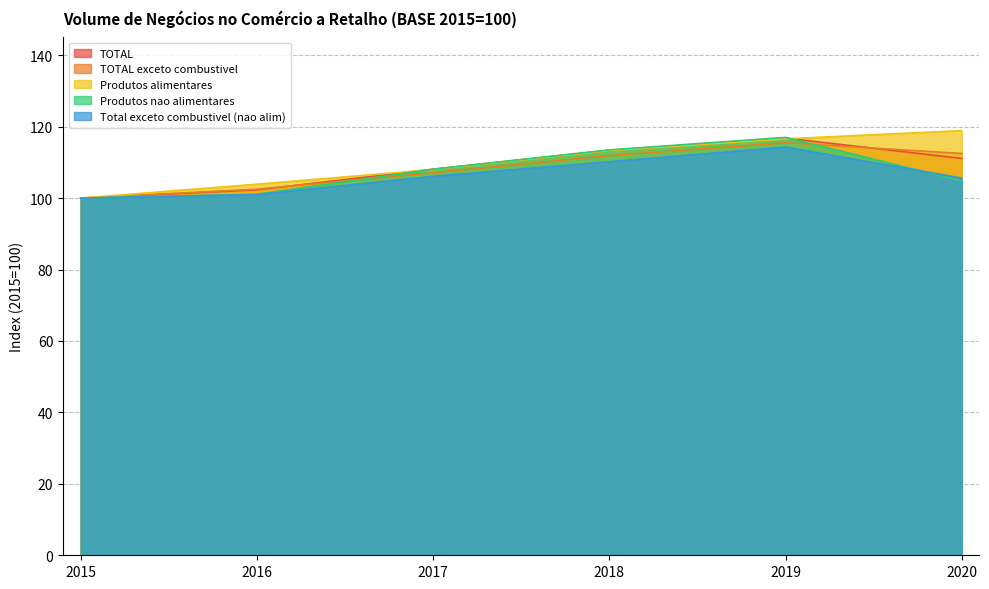

Reading right to left, extract all data points from this chart.

TOTAL: 2020=111.1	2019=116.8	2018=113.4	2017=108.1	2016=102.3	2015=100.0
TOTAL exceto combustivel: 2020=112.5	2019=115.5	2018=111.9	2017=107.1	2016=102.5	2015=100.0
Produtos alimentares: 2020=118.9	2019=116.6	2018=113.3	2017=108.0	2016=103.9	2015=100.0
Produtos nao alimentares: 2020=104.8	2019=117.0	2018=113.5	2017=108.1	2016=101.1	2015=100.0
Total exceto combustivel (nao alim): 2020=105.6	2019=114.3	2018=110.2	2017=106.1	2016=101.0	2015=100.0